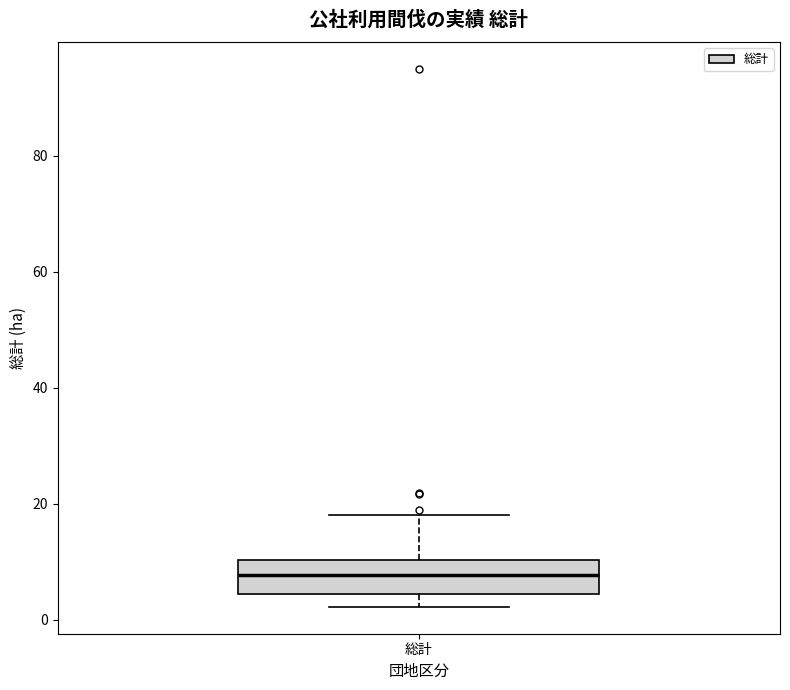

Where does the upper whisker of the box for 総計 end on the y-axis? The values are not printed on the chart, so give them approximately, as read against the axis.

18